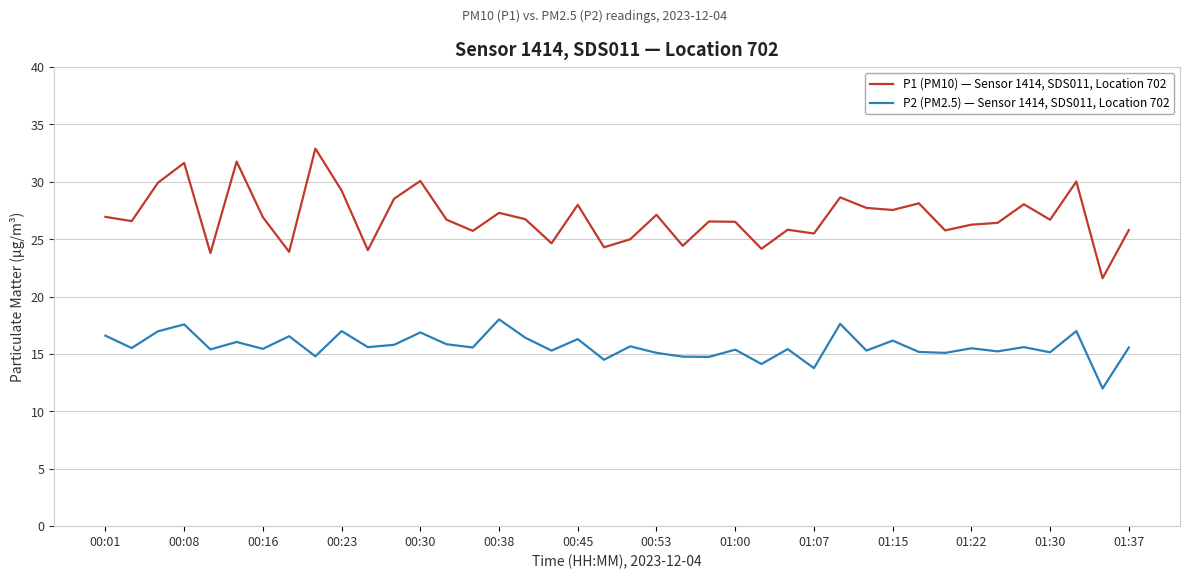

What is the average value of the P1 (PM10) — Sensor 1414, SDS011, Location 702 series?

26.9